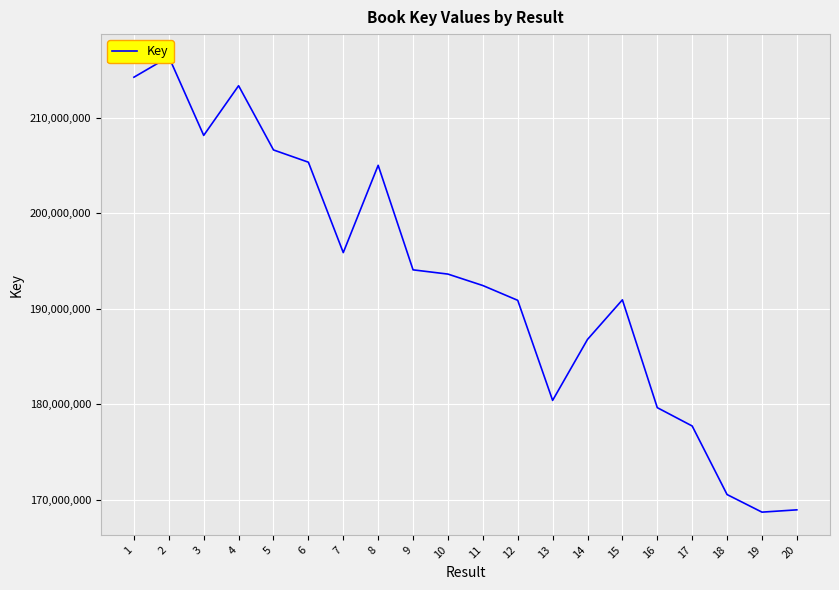

What is the difference between the maximum and second lowest values?

47414099